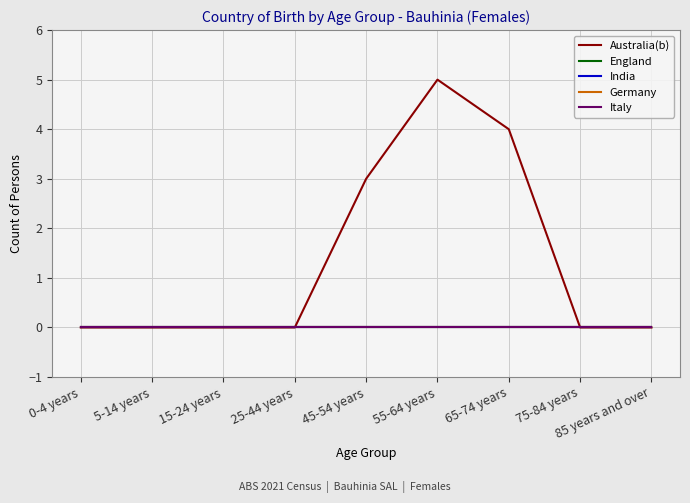

Which label corresponds to the largest value in the chart?

55-64 years